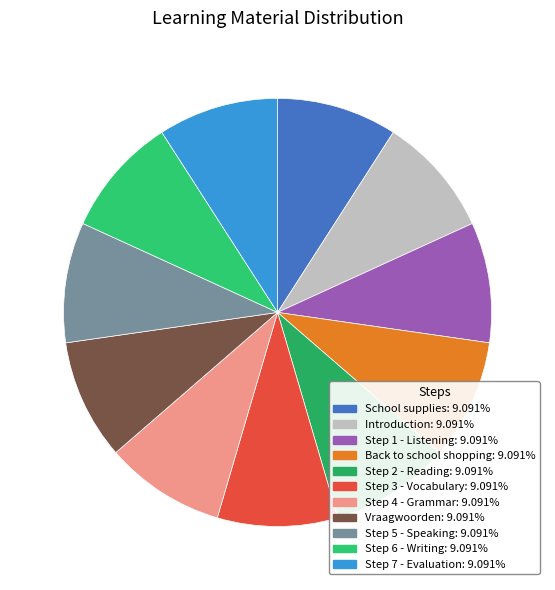

How many segments does this pie chart have?

11